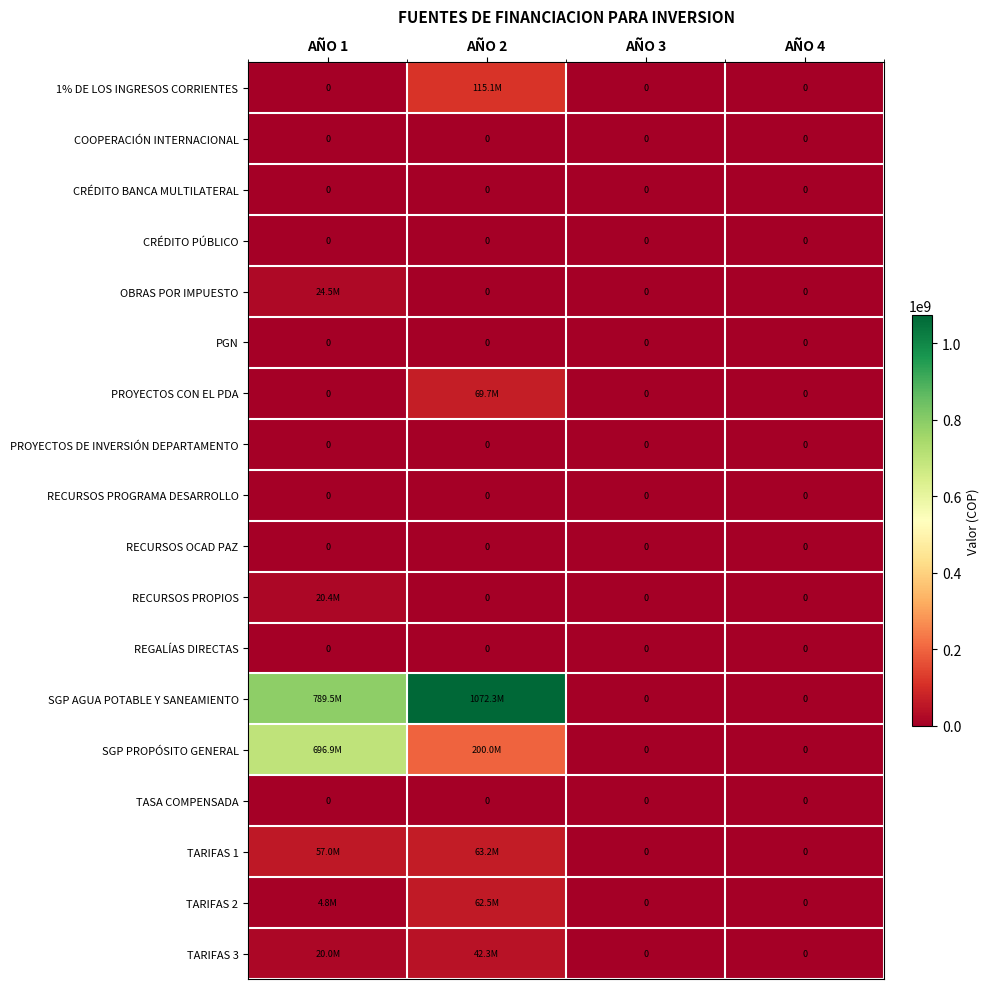

Is it true that CRÉDITO PÚBLICO equals 0 at AÑO 1?

True